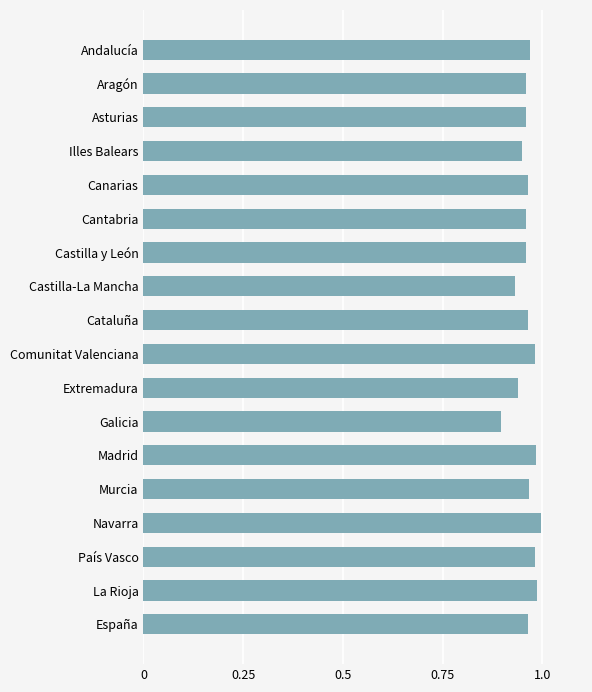

How many distinct data groups are displayed?

1